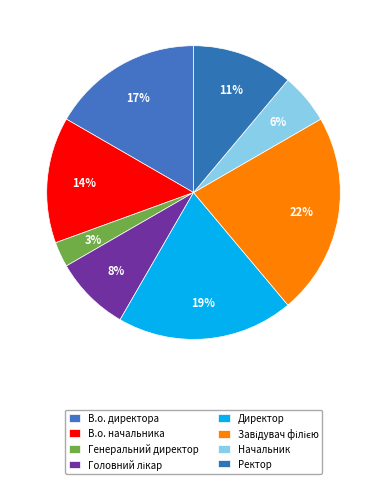

What is the smallest slice in the pie chart?

Генеральний директор